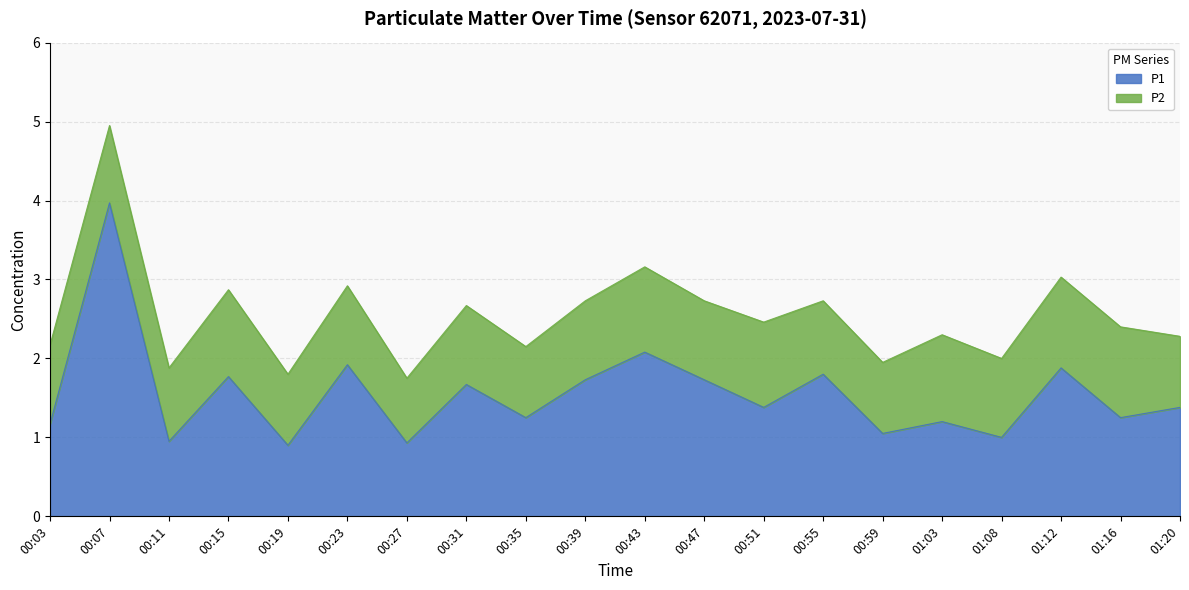

Where is the data nearest to the value 2?

00:23